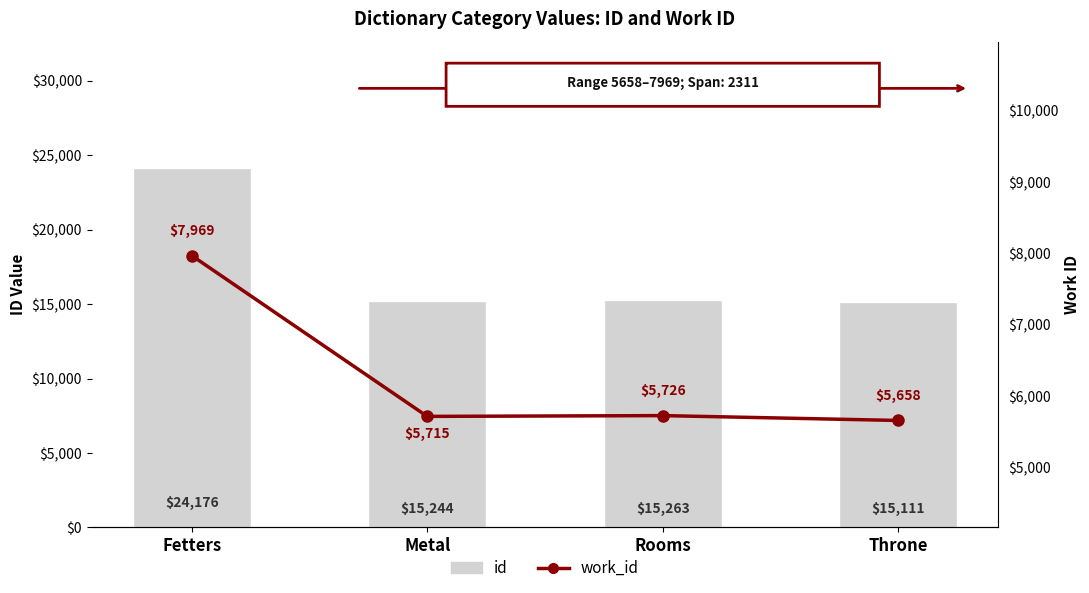

The value of work_id at Throne is 3052. True or false?

False